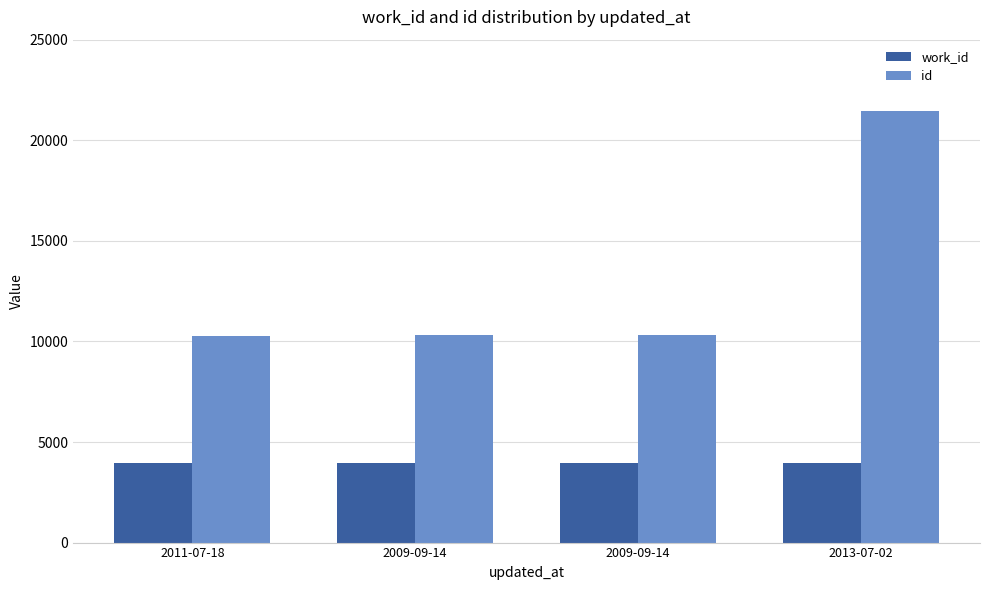

What is the highest value of the work_id series?

3975